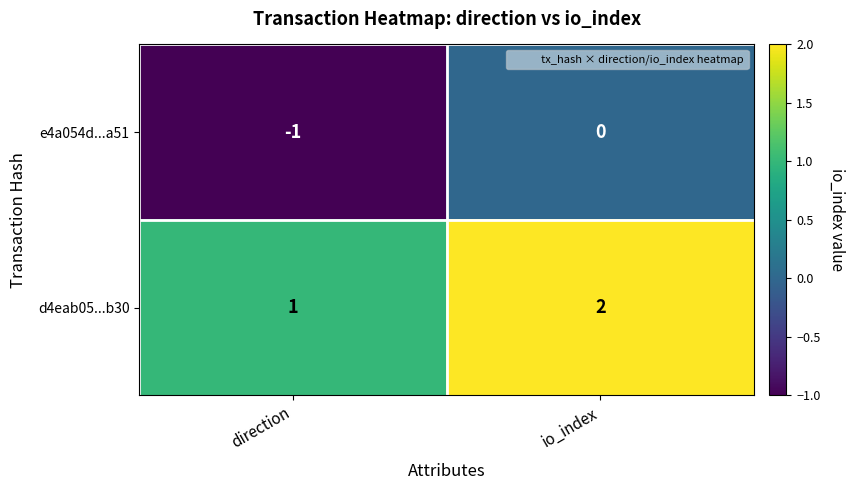

Which series has the largest total across all categories?

d4eab05...b30